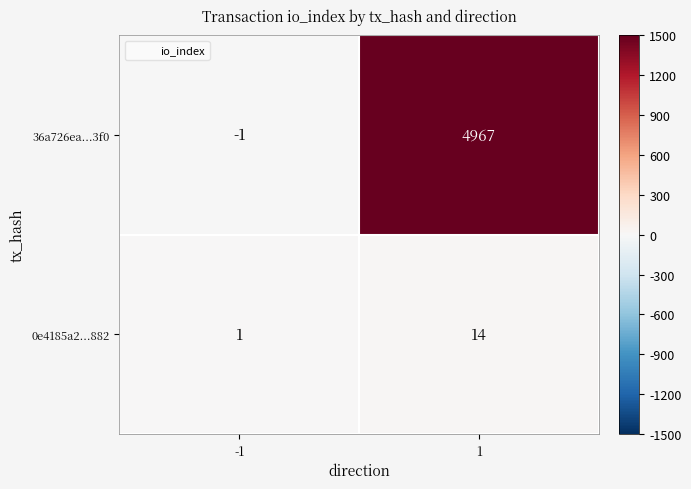

What is the difference between the 36a726ea...3f0 values at -1 and 1?

4968